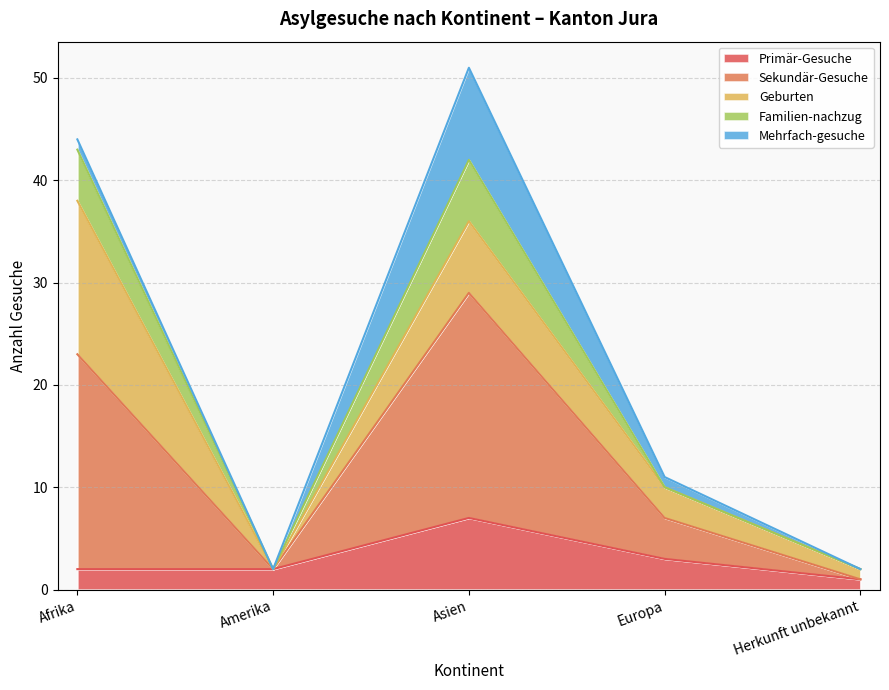

The value of Sekundär-Gesuche at Asien is 70. True or false?

False